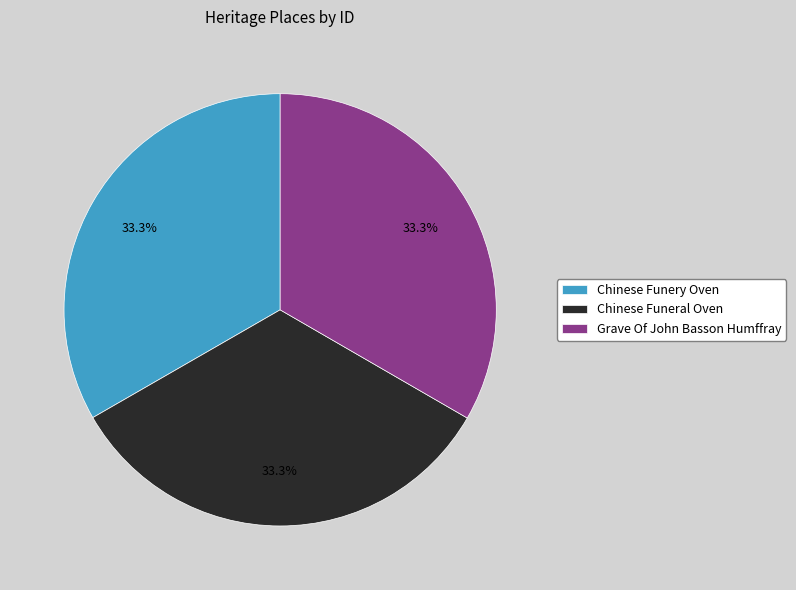

To the nearest percent, what portion does Grave Of John Basson Humffray represent?

33%